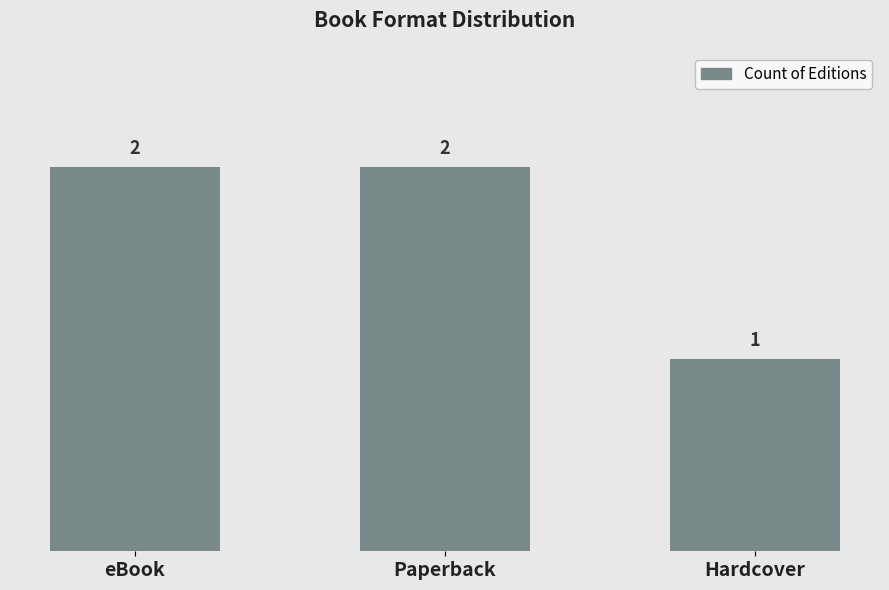

Where is the data nearest to the value 1?

Hardcover